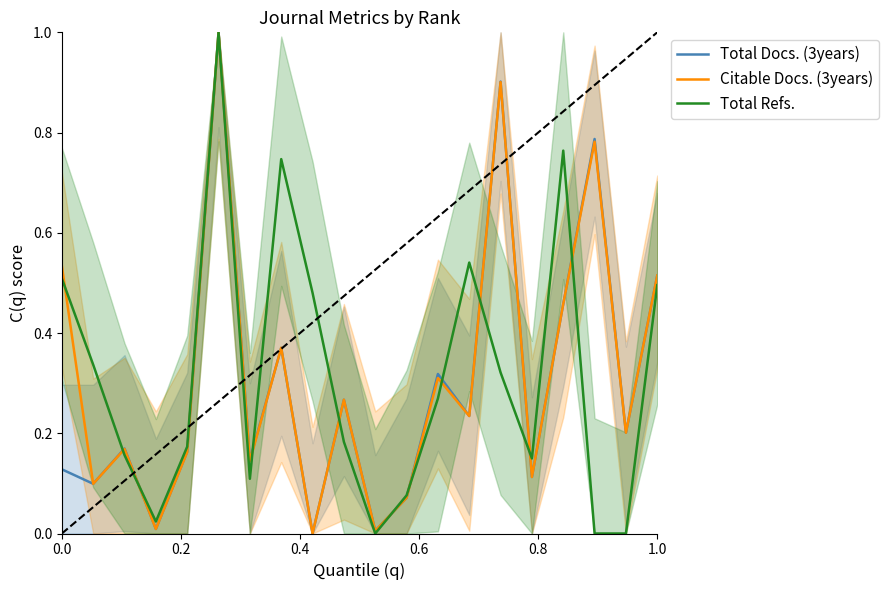

What is the sum of all Total Docs. (3years) values?

6.0